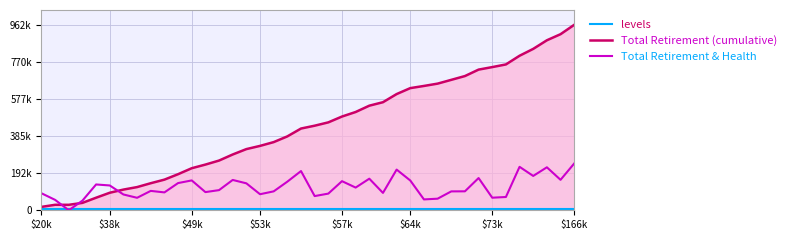

Does the chart display data point markers on the line(s)?

No